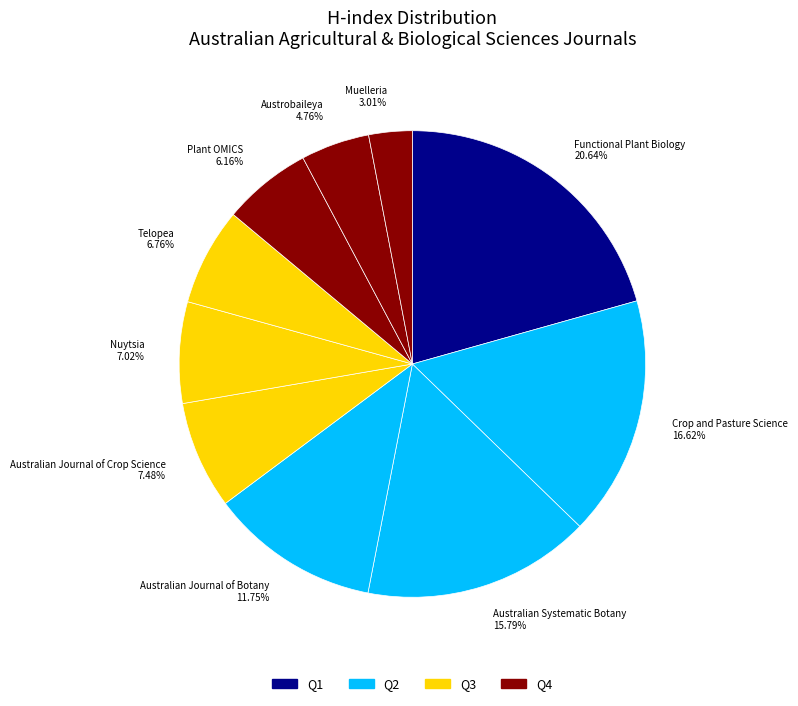

The Crop and Pasture Science slice represents 17% of the pie. True or false?

True